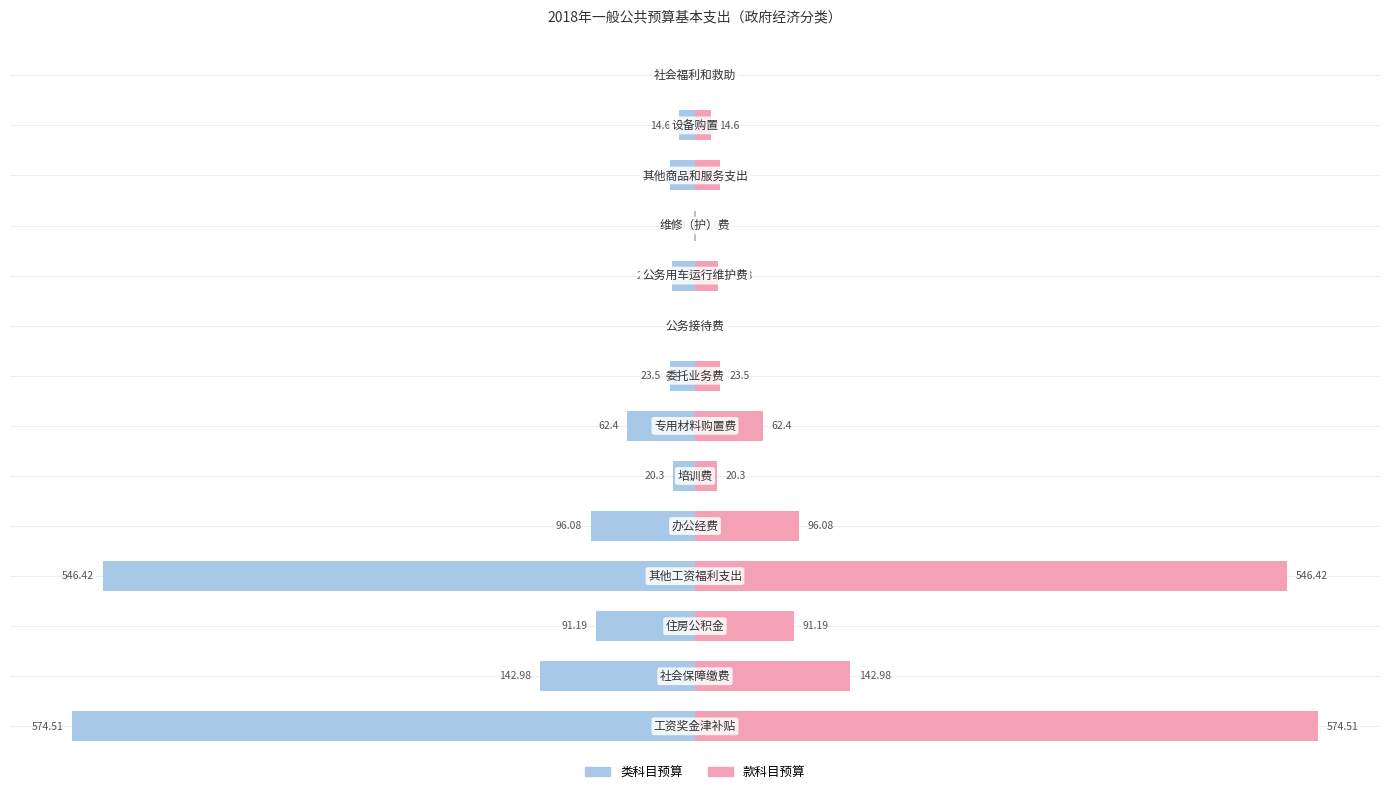

What is the value of the 类科目预算 bar at the 1st from the left?

-574.5